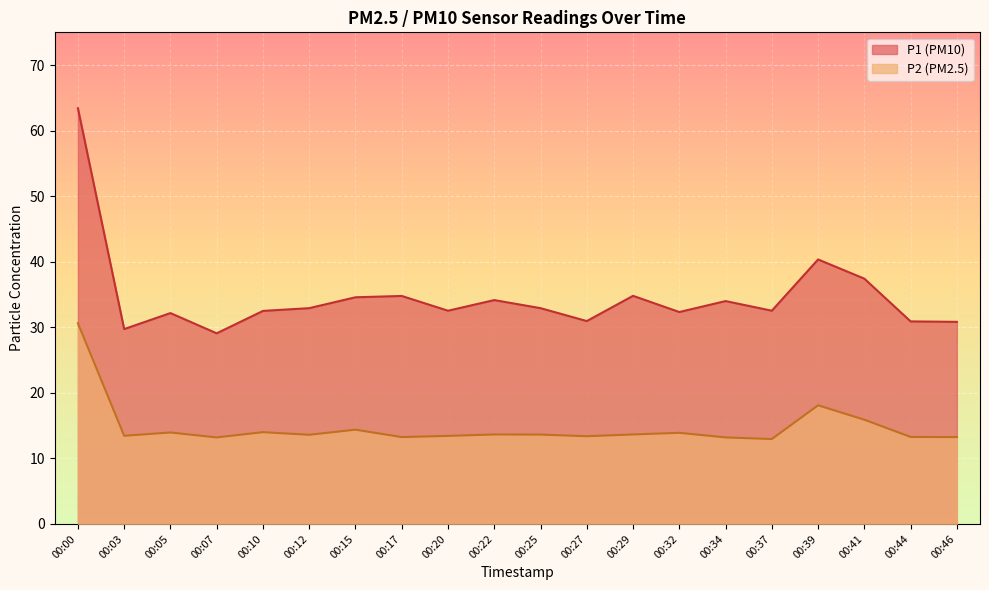

How many categories are shown in the chart?

20